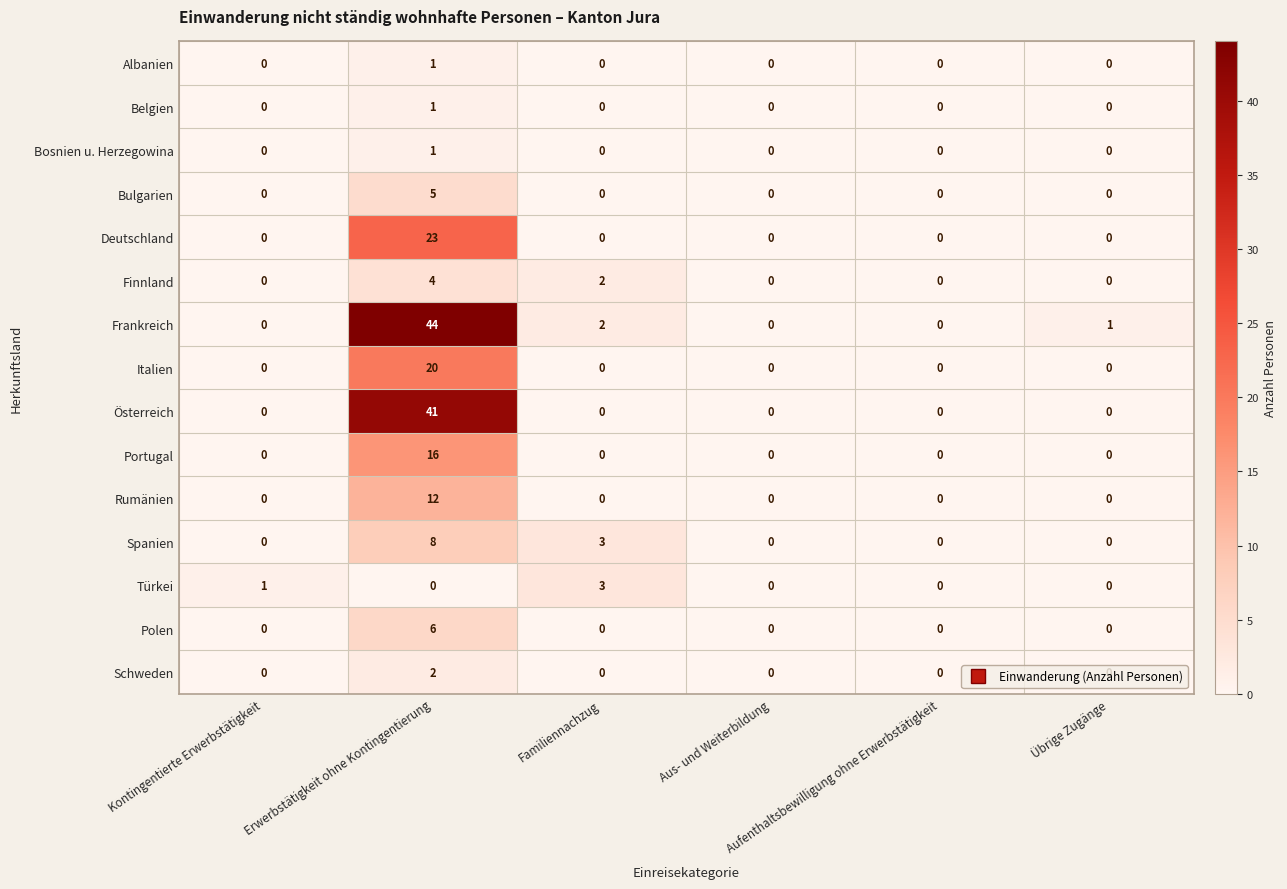

Count the number of data series in this chart.

15